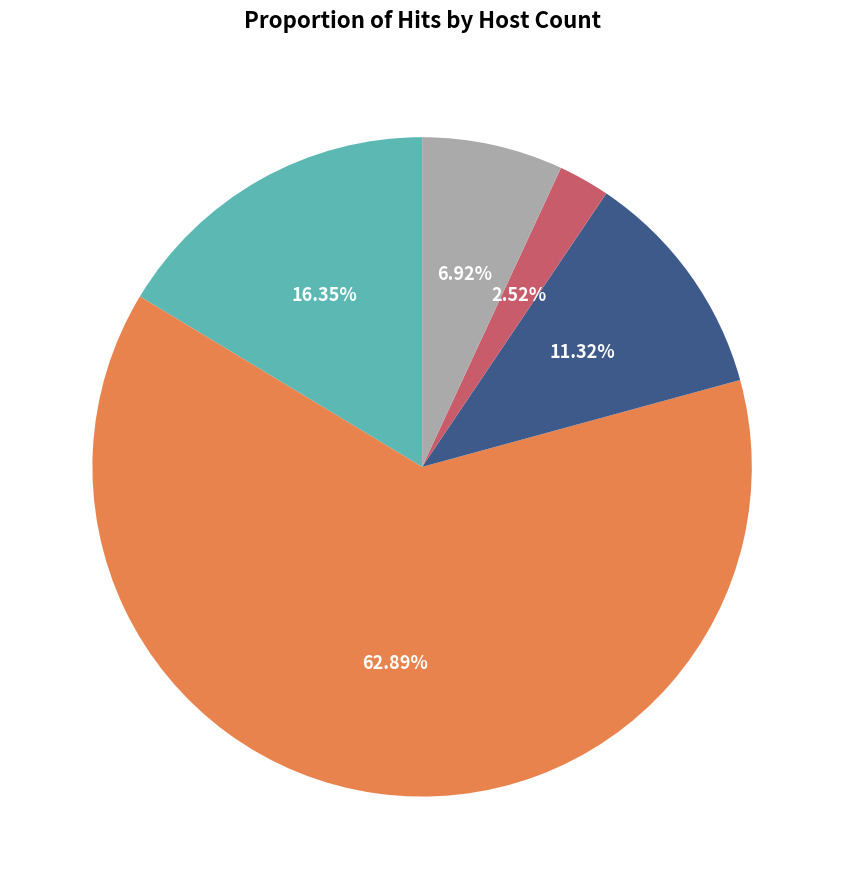

Which has a higher value, 5 host(s) or 1 host(s)?

1 host(s)